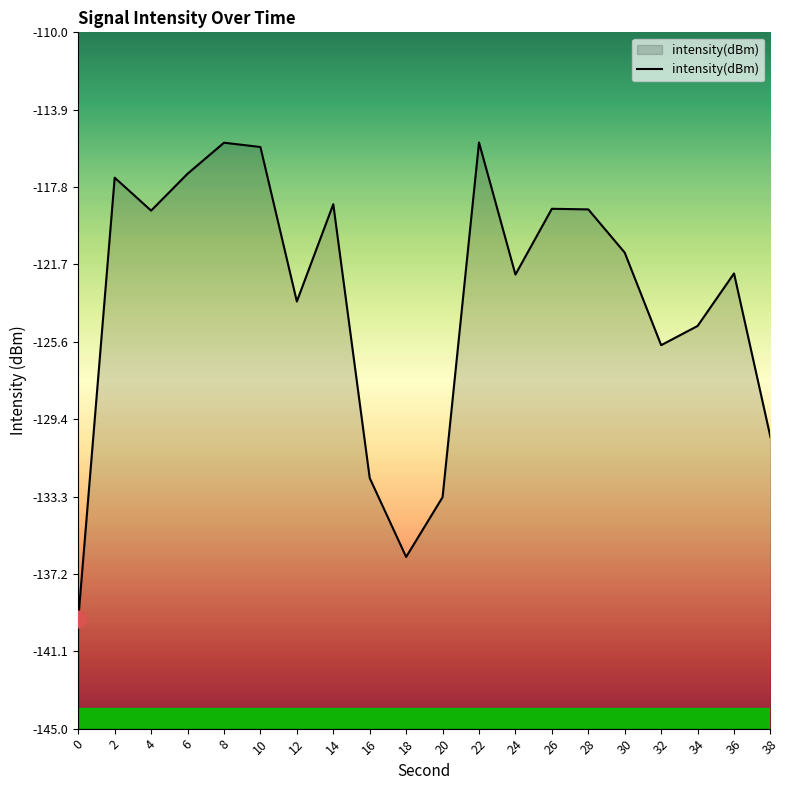

What is the greatest value displayed?

-115.5